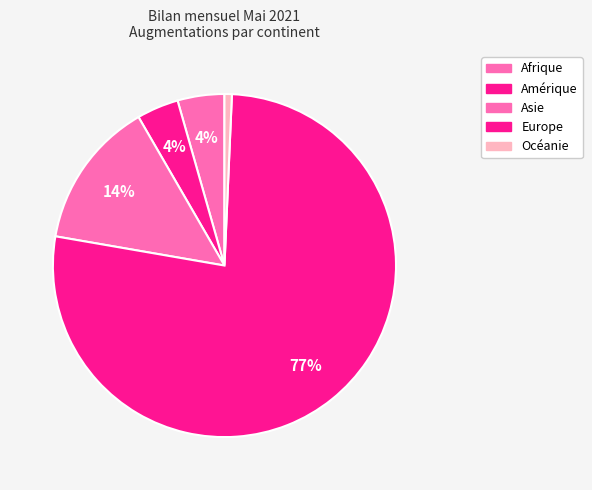

To the nearest percent, what is the average slice percentage?

20%